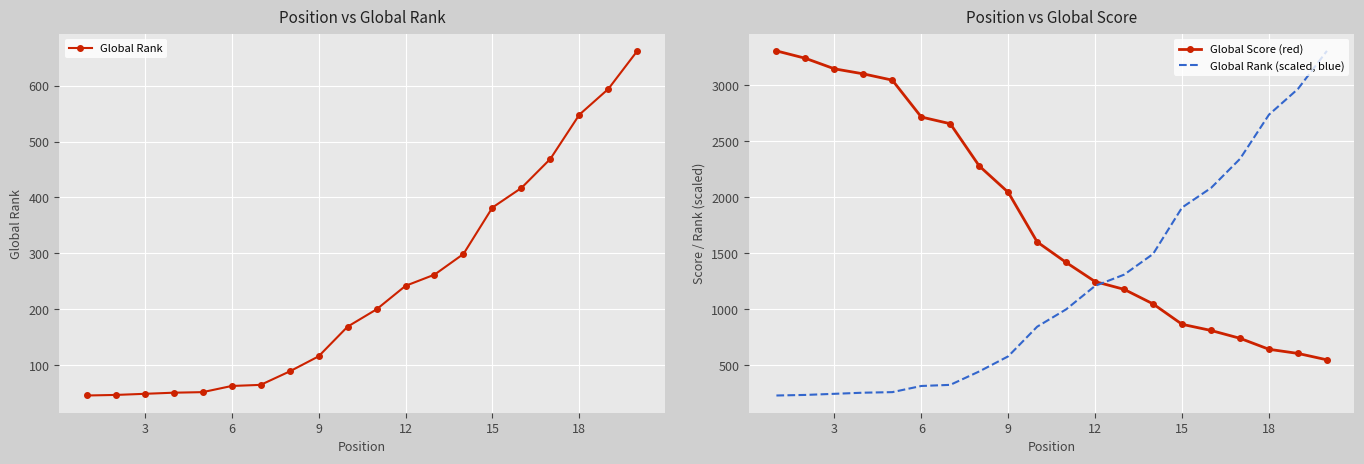

True or false: Global Rank (scaled, blue) and Global Rank intersect in this chart.

False